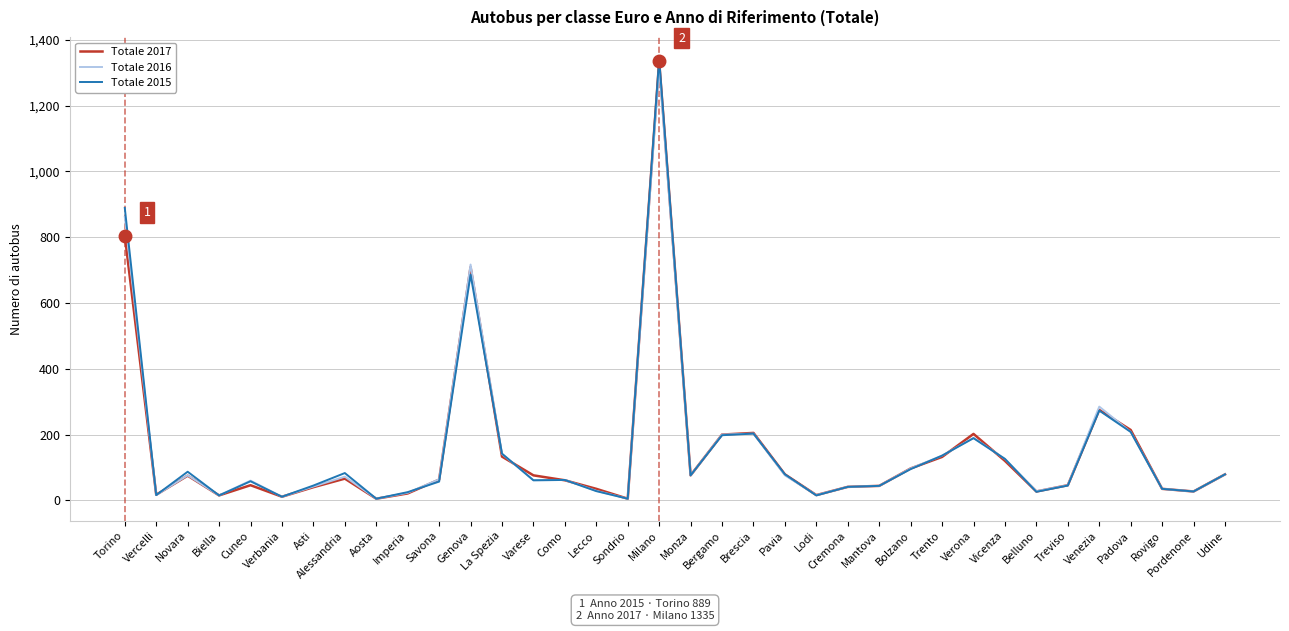

The Totale 2015 series shows 87 at Novara. True or false?

True